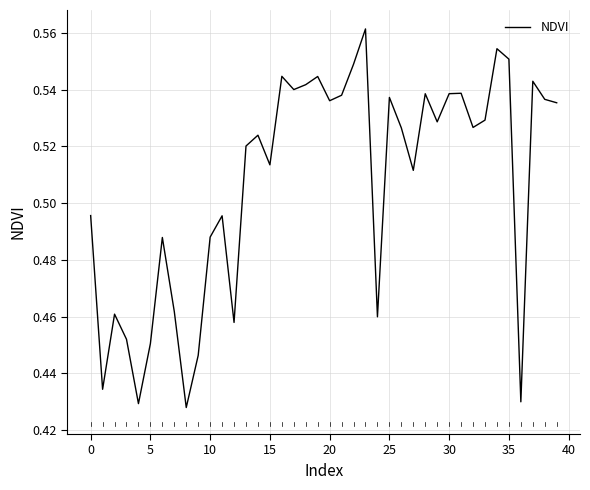

Is this an area chart (filled region under the line)?

No